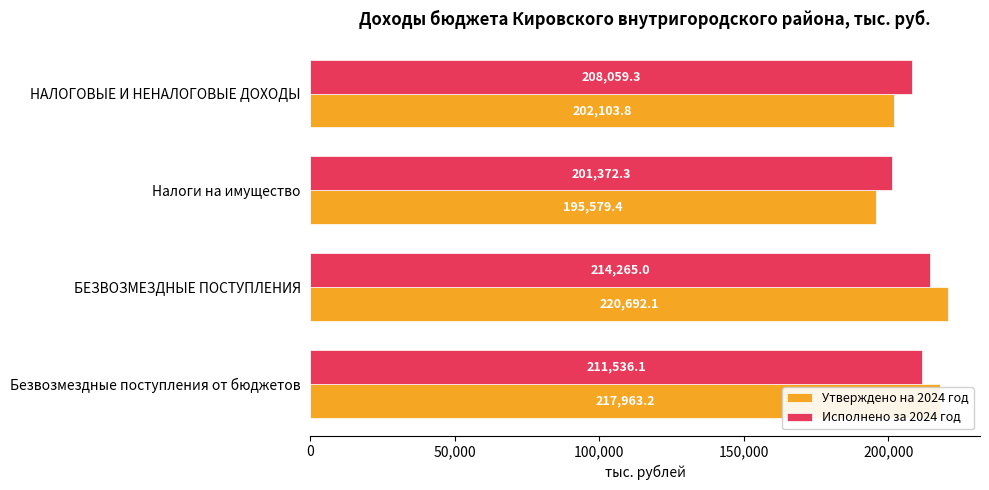

Between Налоги на имущество and Безвозмездные поступления от бюджетов, which series saw the biggest shift?

Утверждено на 2024 год